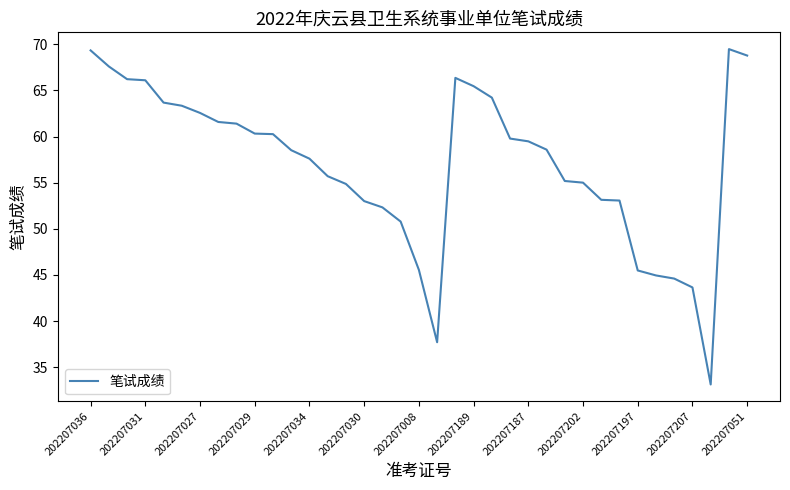

What is the difference between the maximum and minimum values?

36.4